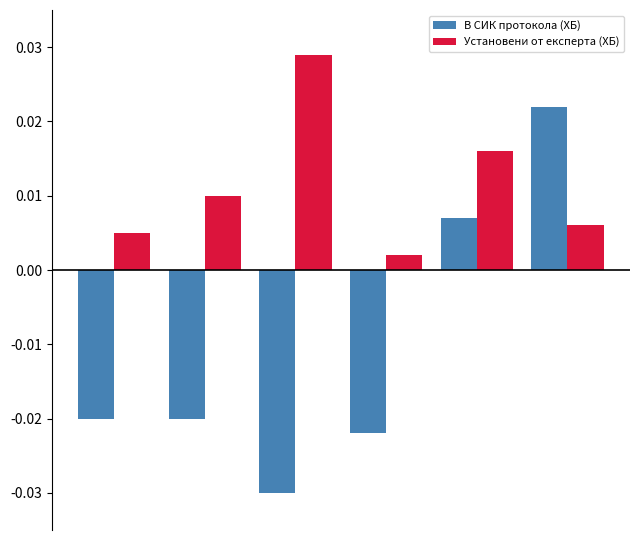

At how many categories does at least one series exceed 0?

6